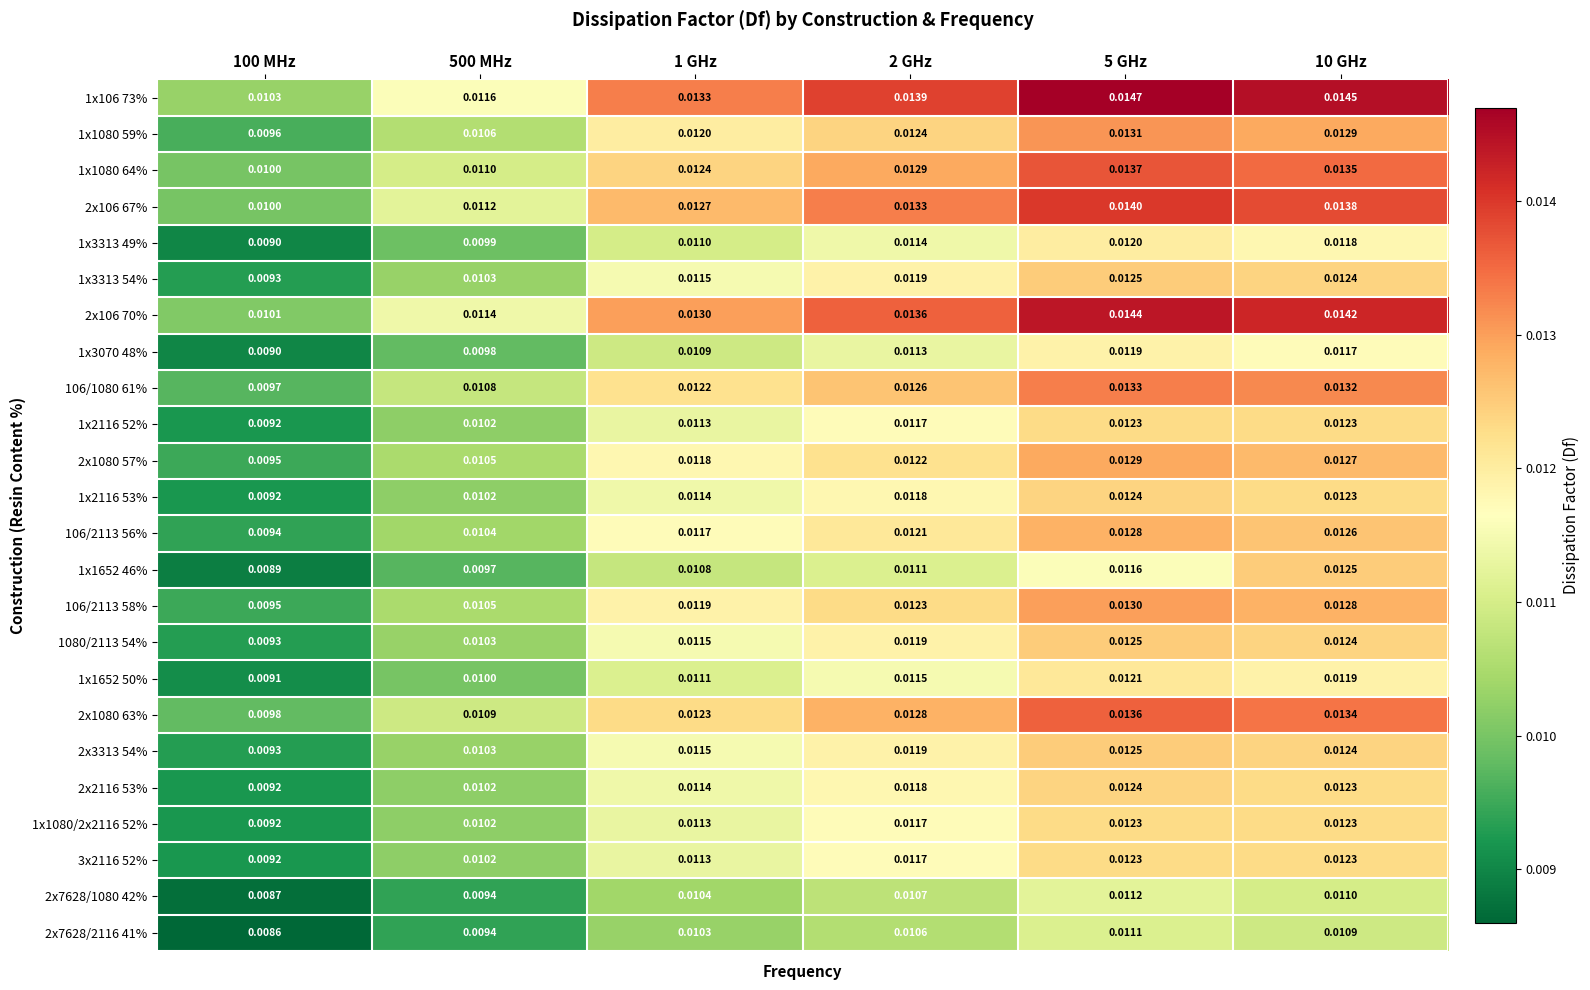

Is the value of 1x3070 48% at 5 GHz greater than the value of 106/2113 58% at 500 MHz?

Yes